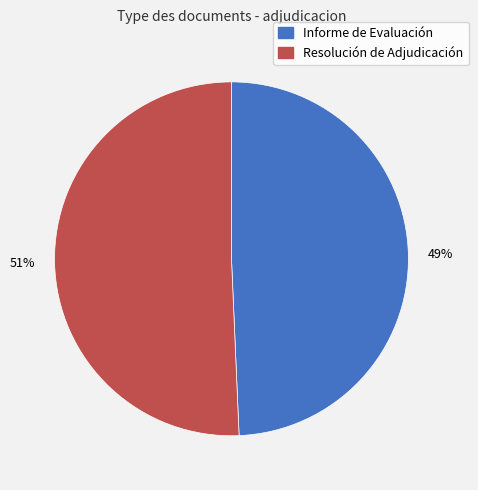

The Informe de Evaluación slice represents 34% of the pie. True or false?

False